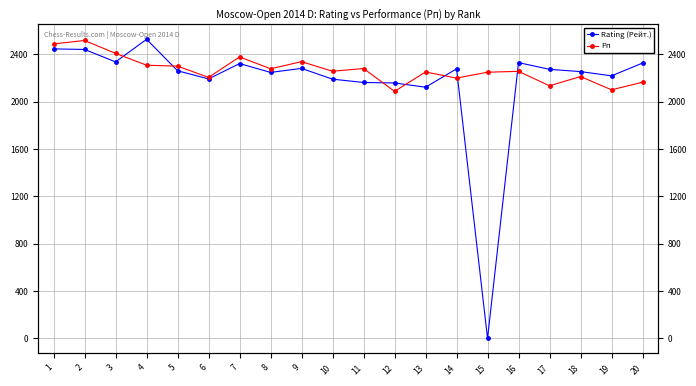

Reading left to right, list all the values displayed in this chart.

Rating (Рейт.): 1=2447	2=2442	3=2337	4=2528	5=2262	6=2193	7=2323	8=2248	9=2282	10=2191	11=2163	12=2159	13=2123	14=2278	15=0	16=2331	17=2274	18=2255	19=2219	20=2327
Рп: 1=2489	2=2518	3=2409	4=2309	5=2301	6=2206	7=2379	8=2279	9=2339	10=2258	11=2281	12=2088	13=2252	14=2200	15=2250	16=2257	17=2135	18=2213	19=2101	20=2165